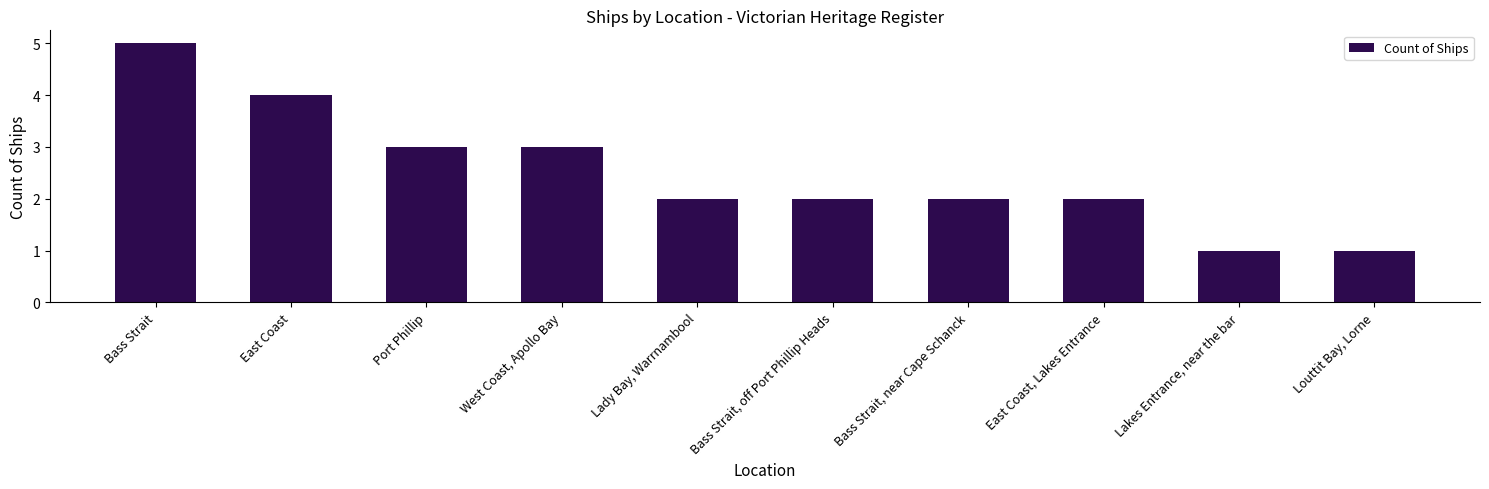

Is it true that the value at Bass Strait, off Port Phillip Heads is 3?

False